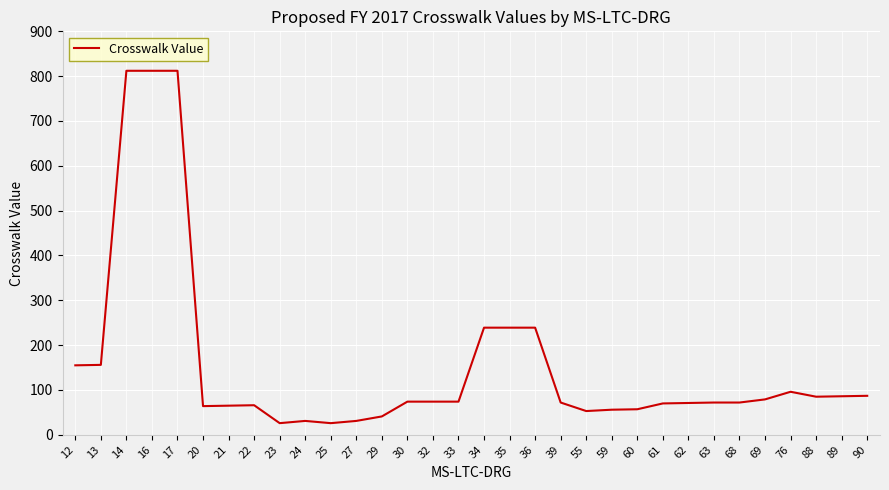

What is the approximate value at 34, to the nearest 50?

250